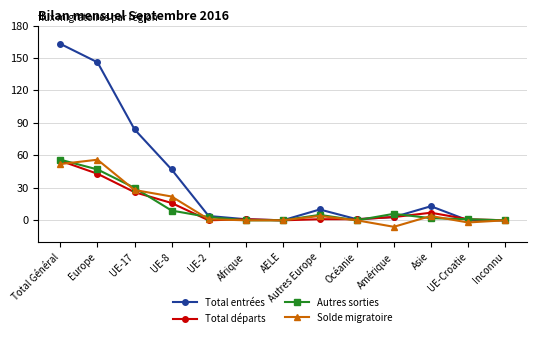

Which series changed the most between Total Général and UE-2?

Total entrées